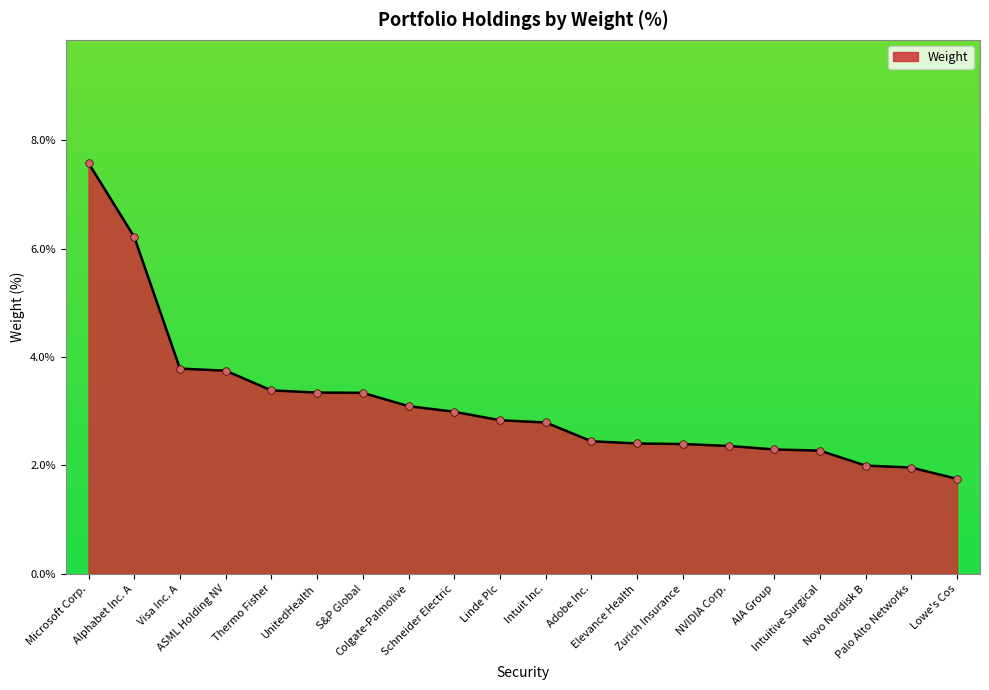

What is the maximum value shown in the chart?

7.6